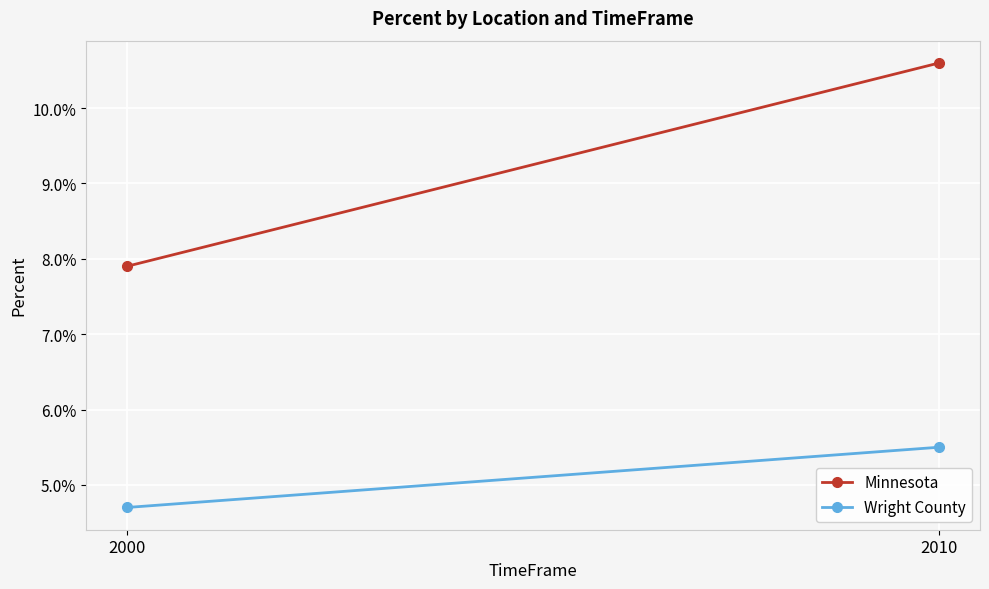

At which label is Minnesota closest to 0?

2000